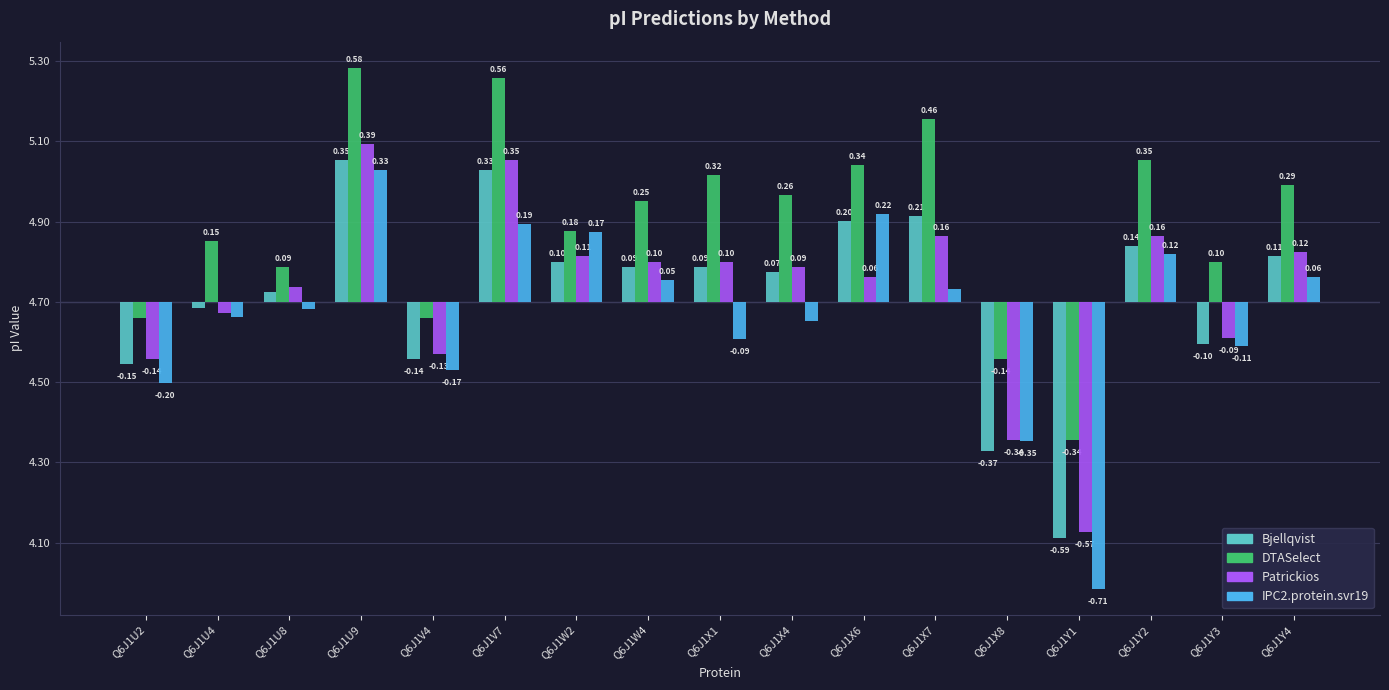

Which series has the largest total across all categories?

DTASelect